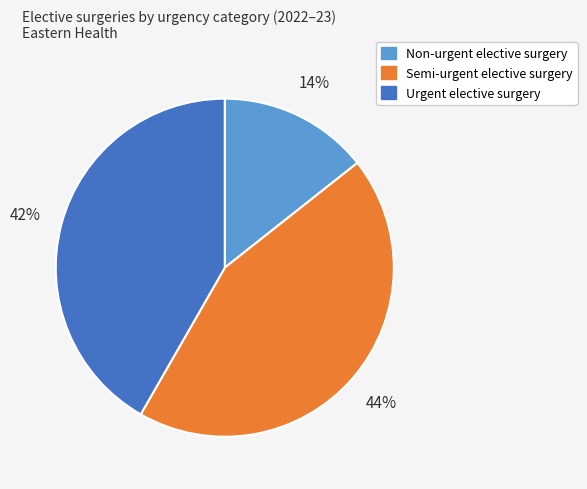

To the nearest percent, what percentage of the pie is Semi-urgent elective surgery?

44%